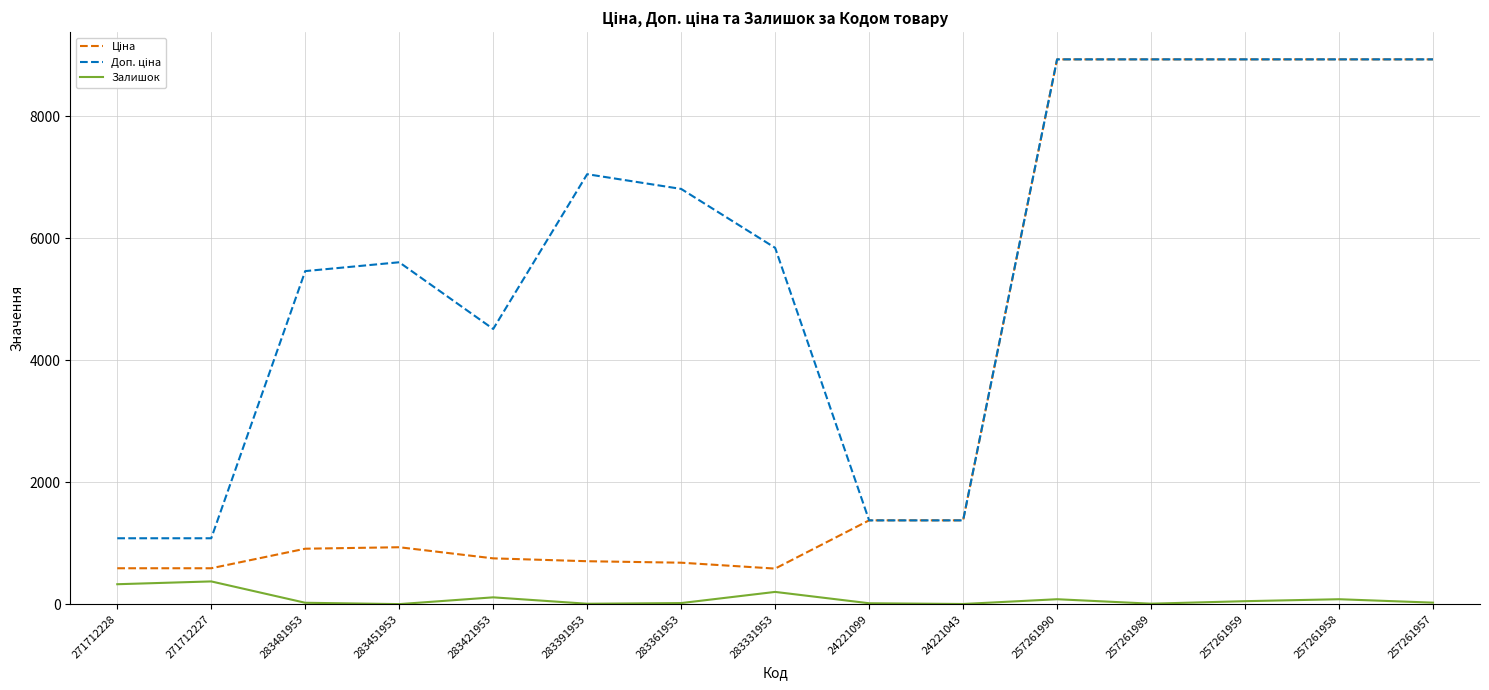

Is it true that Залишок equals 374.0 at 271712227?

True